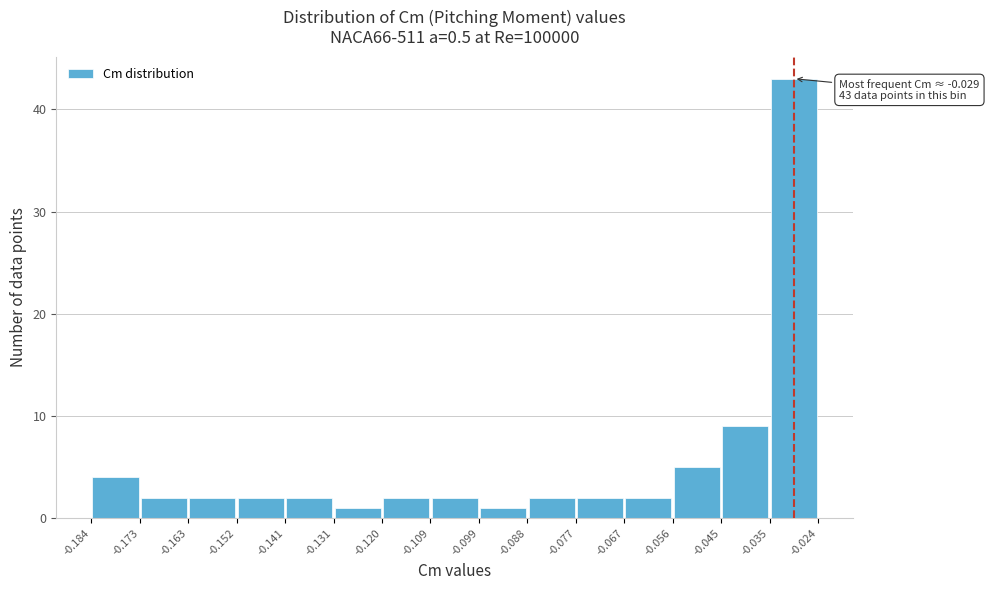

Over which range of the x-axis is the bar tallest?

-0.035 to -0.024